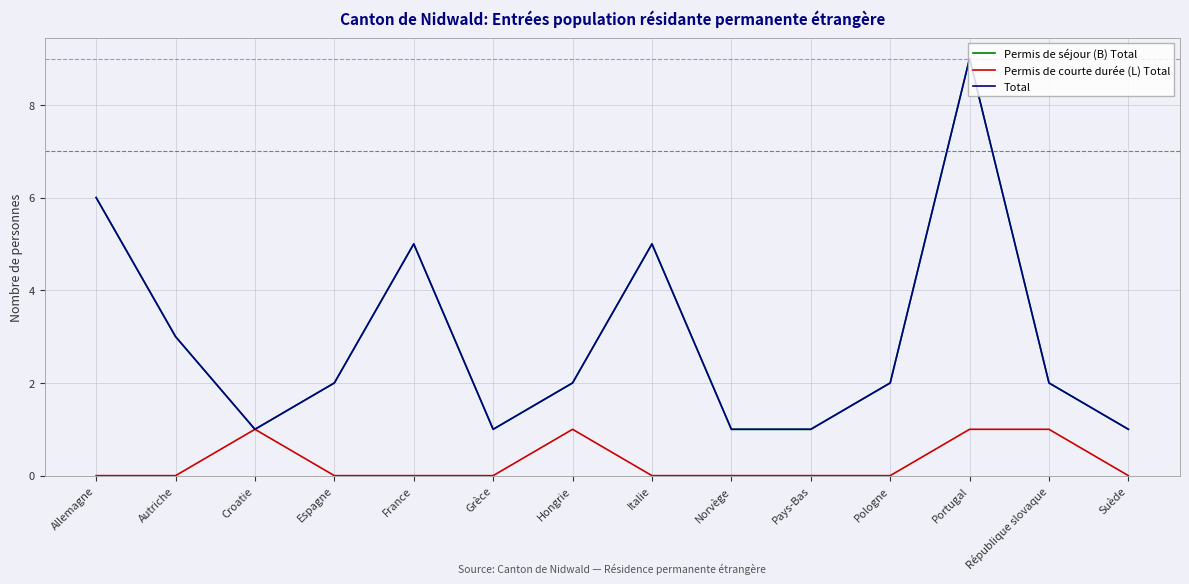

Does the chart have visible grid lines?

Yes